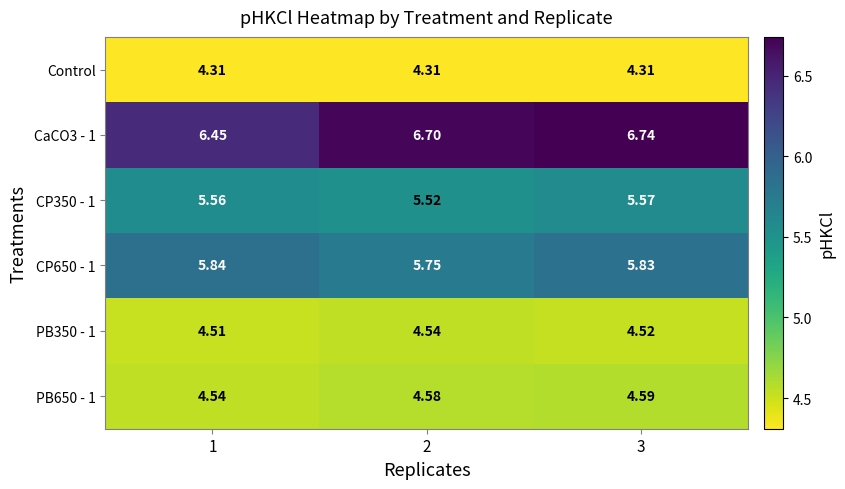

Which series changed the most between 1 and 3?

CaCO3 - 1